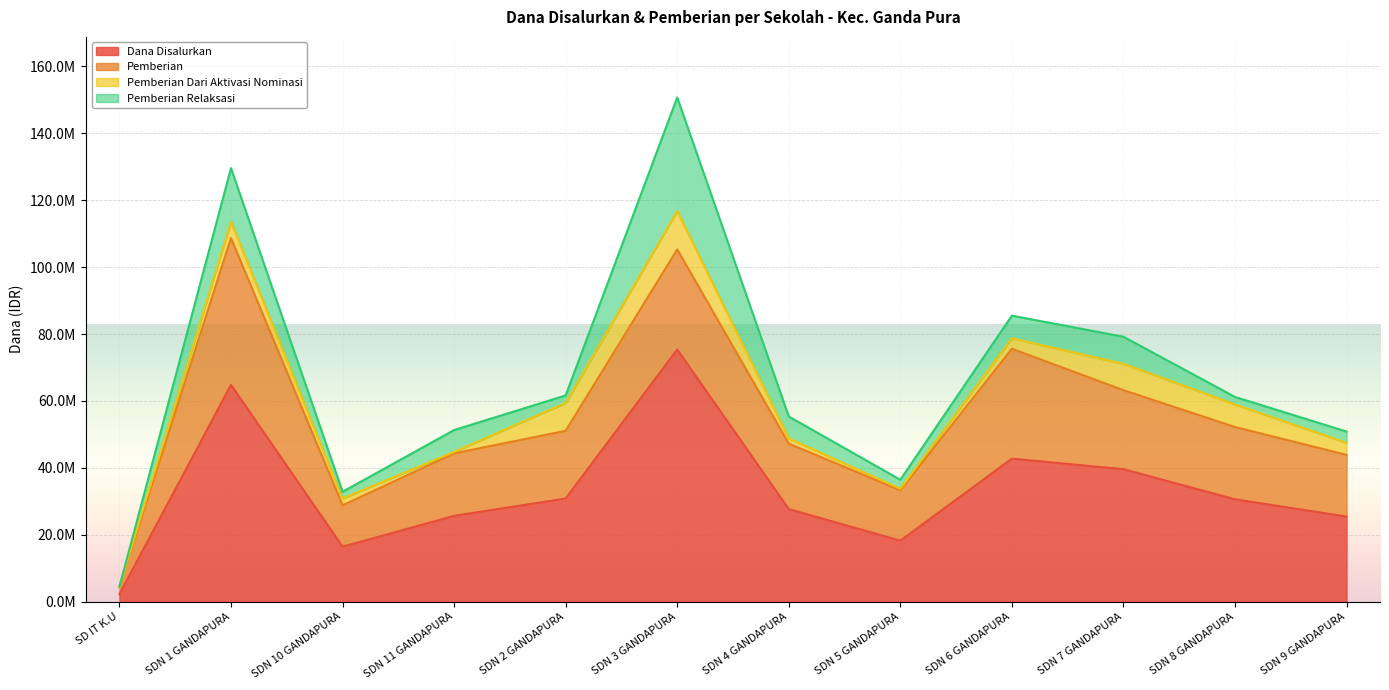

At how many categories does at least one series exceed 10118959?

11